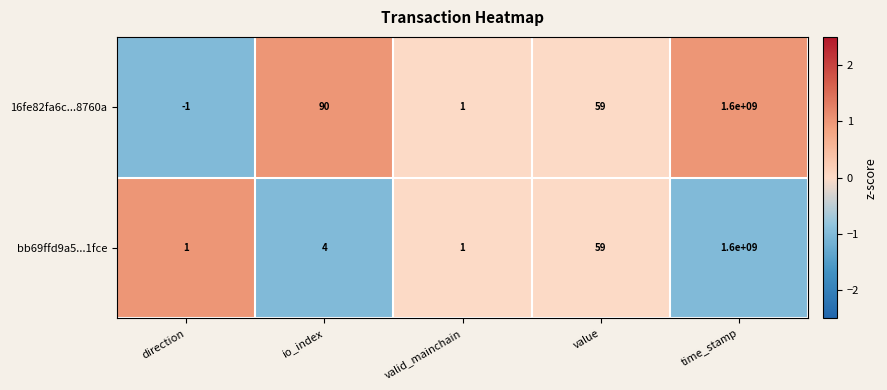

List the labels in order of 16fe82fa6c...8760a value, smallest first.

direction, valid_mainchain, value, io_index, time_stamp